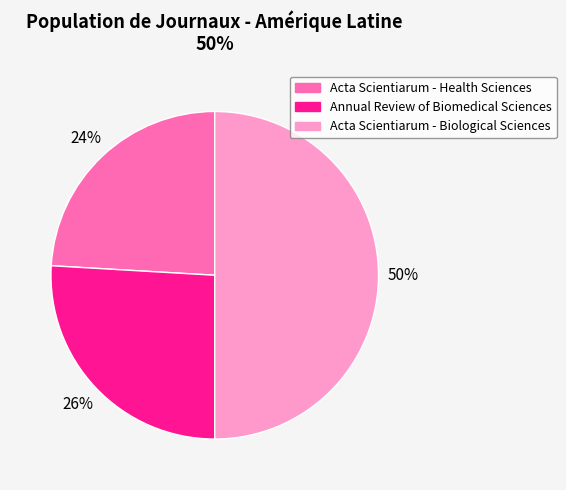

What percentage is the Annual Review of Biomedical Sciences slice, to the nearest percent?

26%